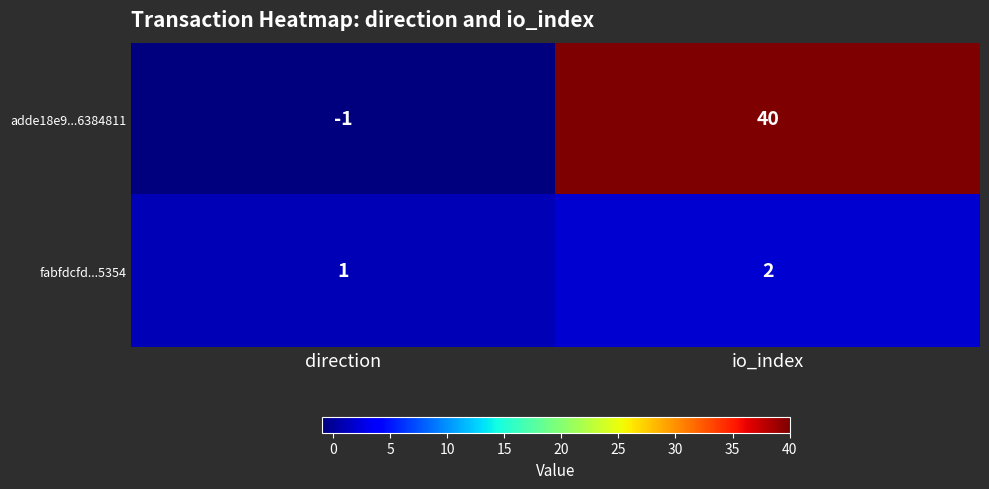

Rank the series at direction from highest to lowest value.

fabfdcfd...5354, adde18e9...6384811